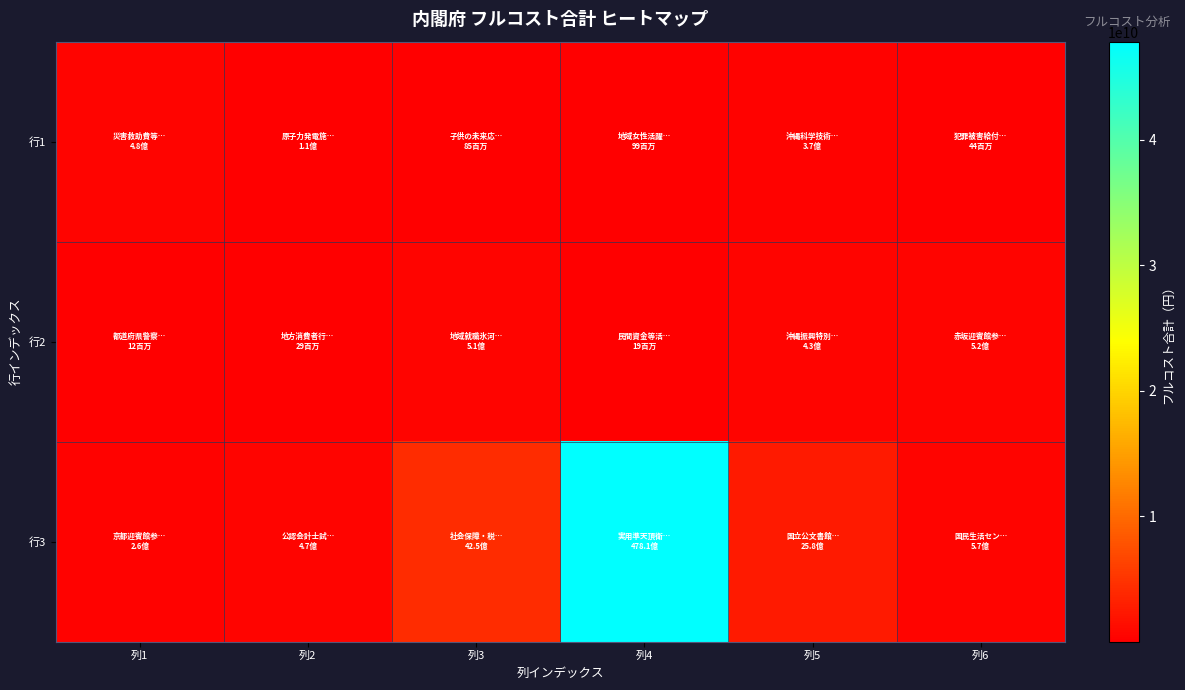

At how many categories does at least one series exceed 22955081564?

1